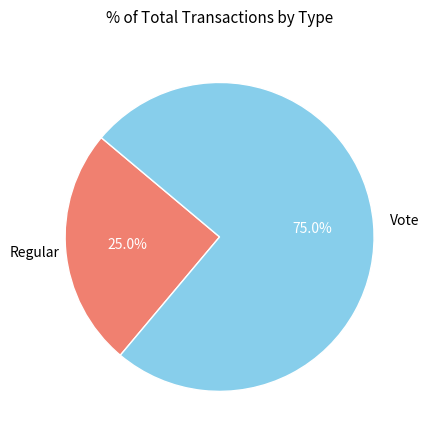

How many segments does this pie chart have?

2